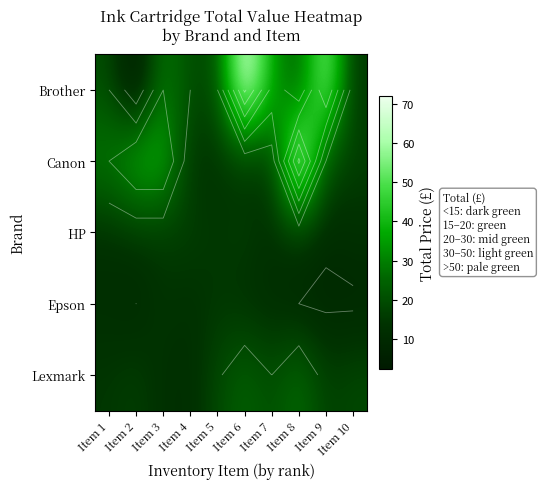

Which has a higher value, Item 8 or Item 7?

Item 7